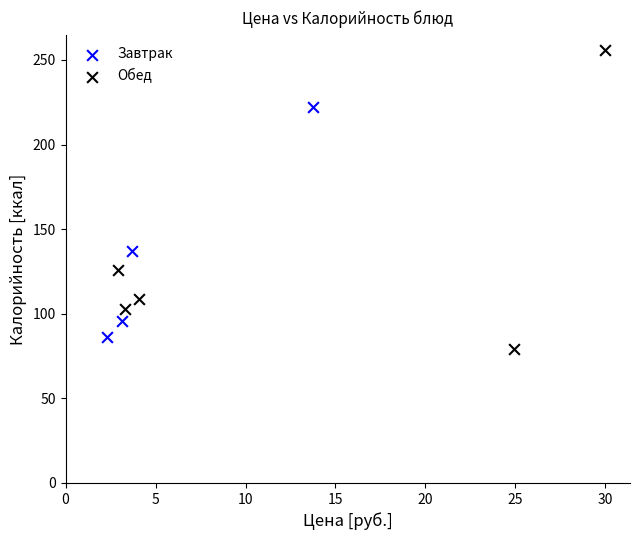

Which series has the widest spread of Y values?

Обед